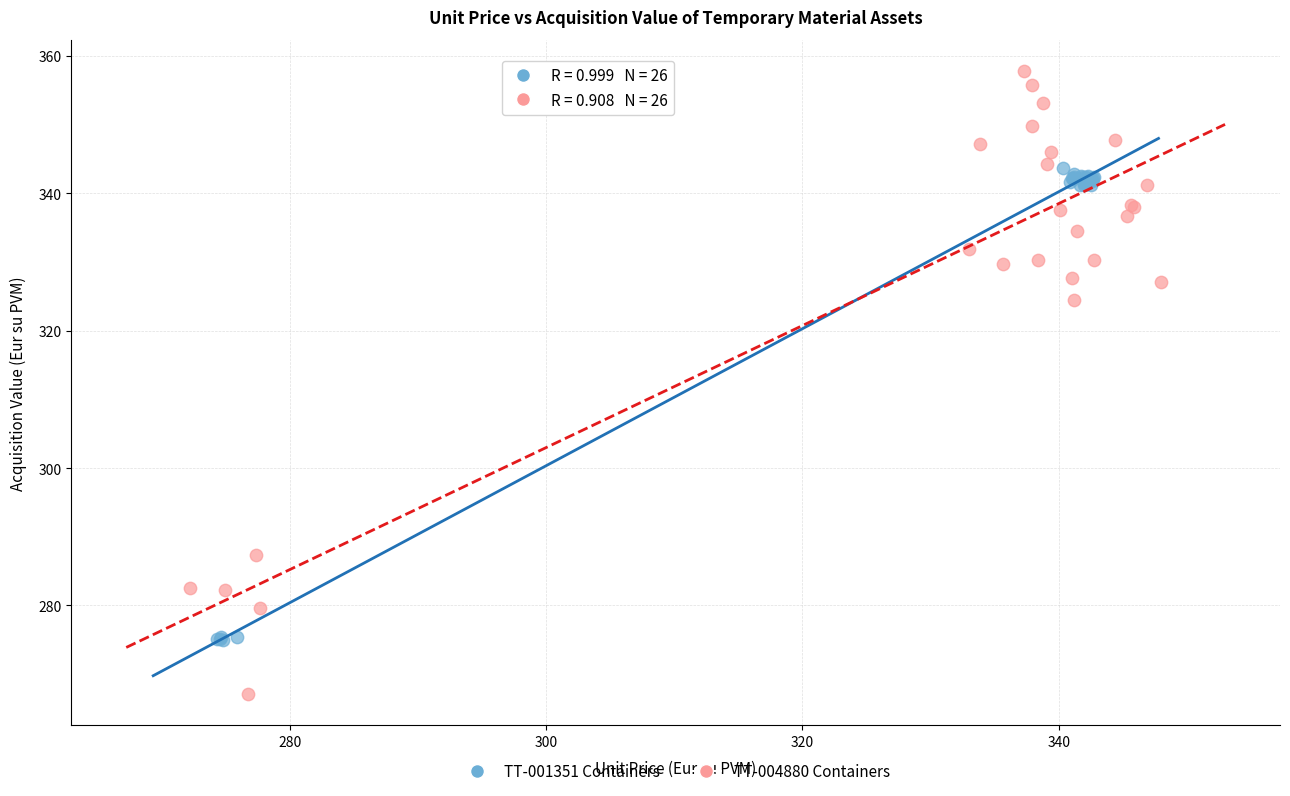

Which series reaches the maximum Y coordinate?

TT-004880 Containers